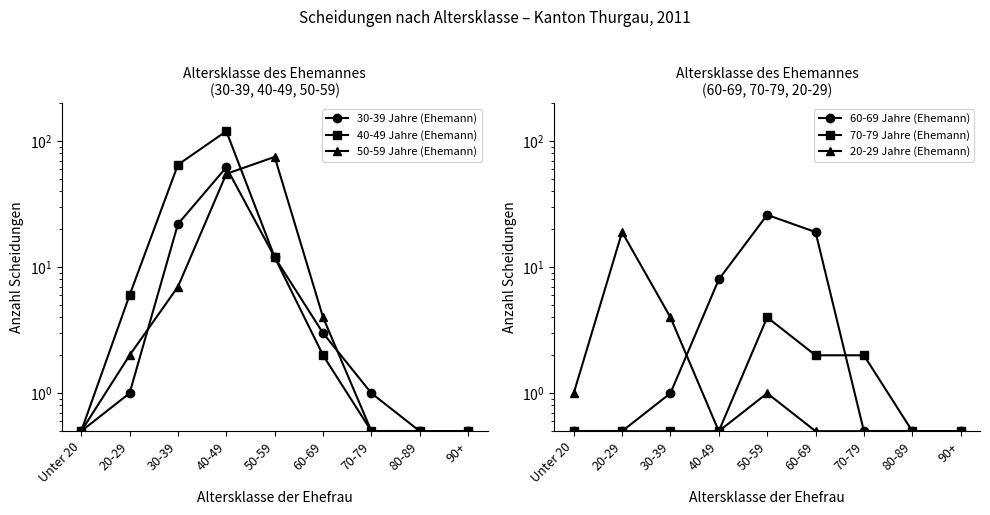

What is the difference between the maximum and minimum values in the 30-39 Jahre (Ehemann) series?

61.5